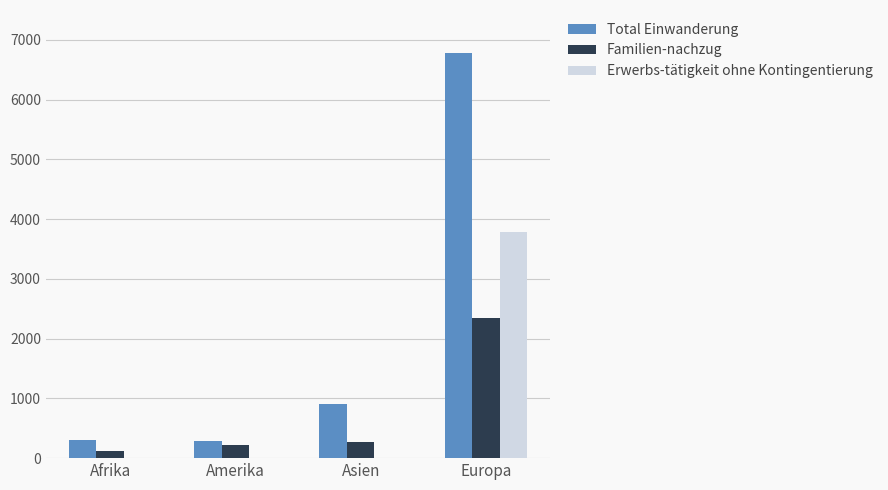

What is the approximate value of Familien-nachzug at Asien?

274